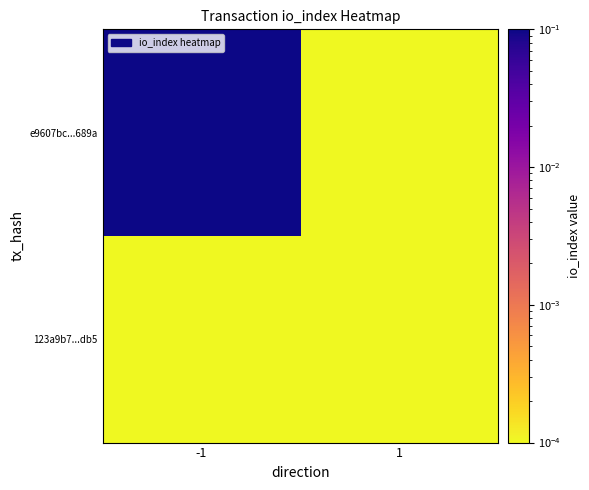

Reading left to right, list all the values displayed in this chart.

e9607bc...689a: -1=1.0	1=0.0
123a9b7...db5: -1=0.0	1=0.0